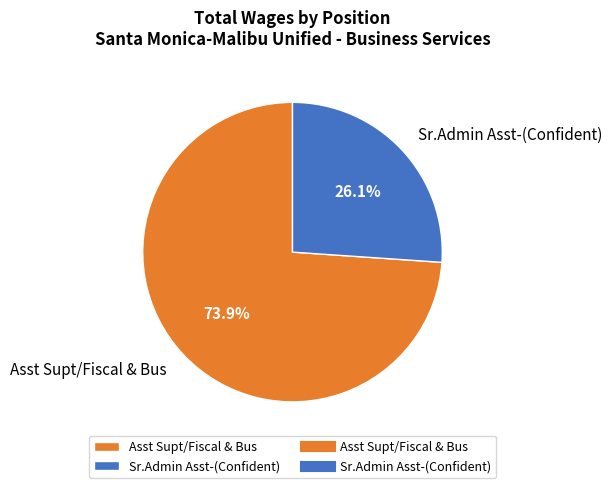

Approximately how many times larger is the value at Asst Supt/Fiscal & Bus compared to Sr.Admin Asst-(Confident)?

2.8